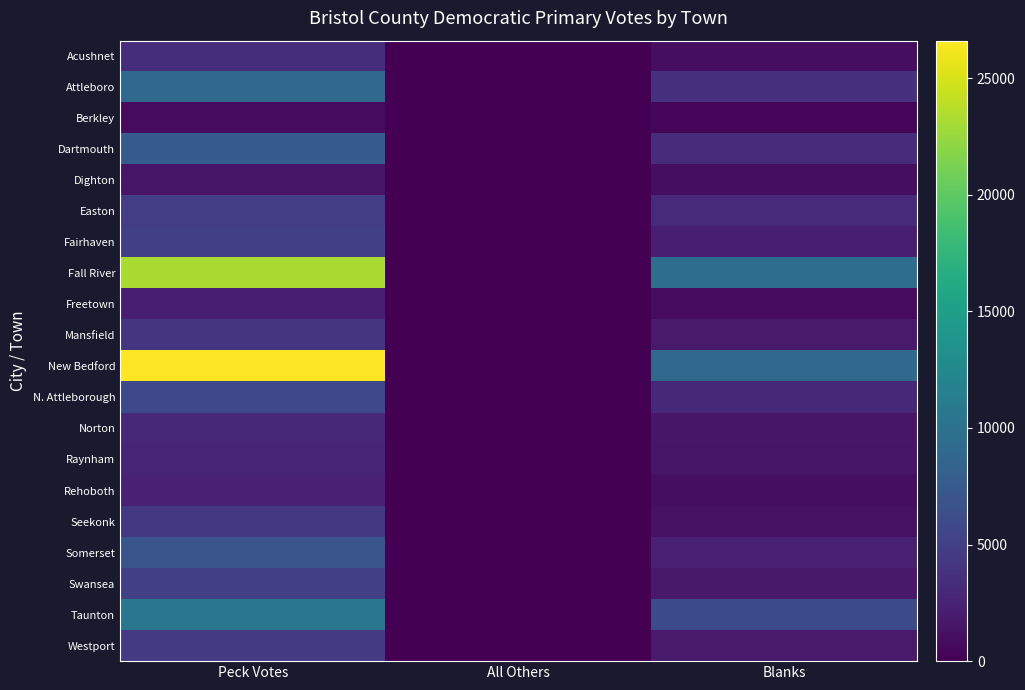

Reading left to right, list all the values displayed in this chart.

Acushnet: Peck Votes=3484	All Others=1	Blanks=1003
Attleboro: Peck Votes=9082	All Others=1	Blanks=3799
Berkley: Peck Votes=811	All Others=1	Blanks=372
Dartmouth: Peck Votes=7757	All Others=0	Blanks=3405
Dighton: Peck Votes=1521	All Others=0	Blanks=963
Easton: Peck Votes=4817	All Others=0	Blanks=3160
Fairhaven: Peck Votes=5002	All Others=0	Blanks=2241
Fall River: Peck Votes=23189	All Others=0	Blanks=9499
Freetown: Peck Votes=2255	All Others=0	Blanks=810
Mansfield: Peck Votes=3997	All Others=0	Blanks=1919
New Bedford: Peck Votes=26601	All Others=12	Blanks=9125
N. Attleborough: Peck Votes=5905	All Others=0	Blanks=2951
Norton: Peck Votes=3053	All Others=0	Blanks=1631
Raynham: Peck Votes=2712	All Others=0	Blanks=1537
Rehoboth: Peck Votes=2459	All Others=0	Blanks=940
Seekonk: Peck Votes=4363	All Others=0	Blanks=1212
Somerset: Peck Votes=6975	All Others=0	Blanks=2418
Swansea: Peck Votes=5079	All Others=0	Blanks=1850
Taunton: Peck Votes=10463	All Others=0	Blanks=5943
Westport: Peck Votes=4558	All Others=0	Blanks=1898